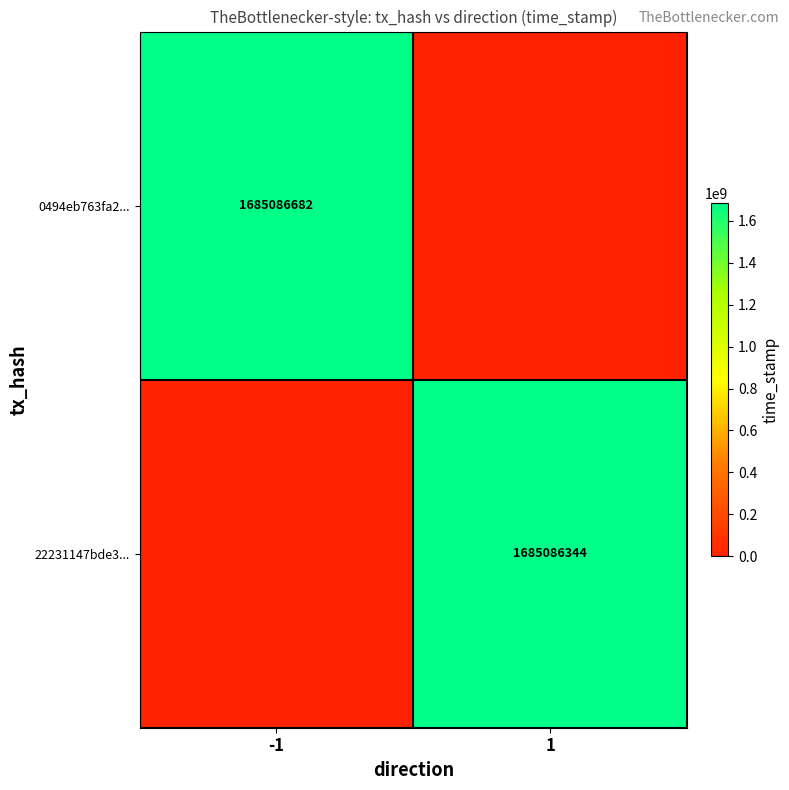

Is the value of 22231147bde3... at 1 greater than the value of 0494eb763fa2... at -1?

No